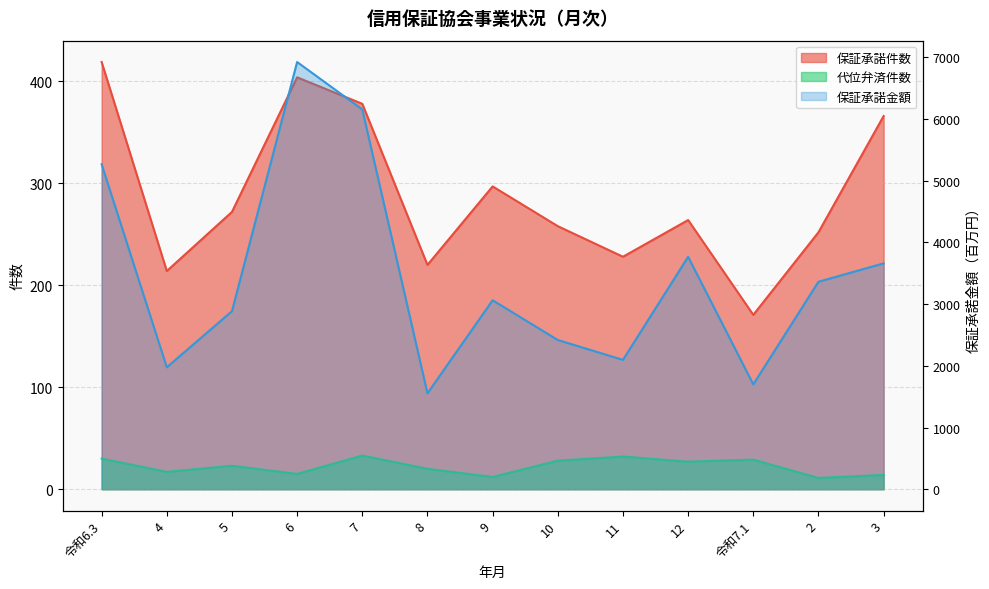

What is the minimum value shown in the chart?

11